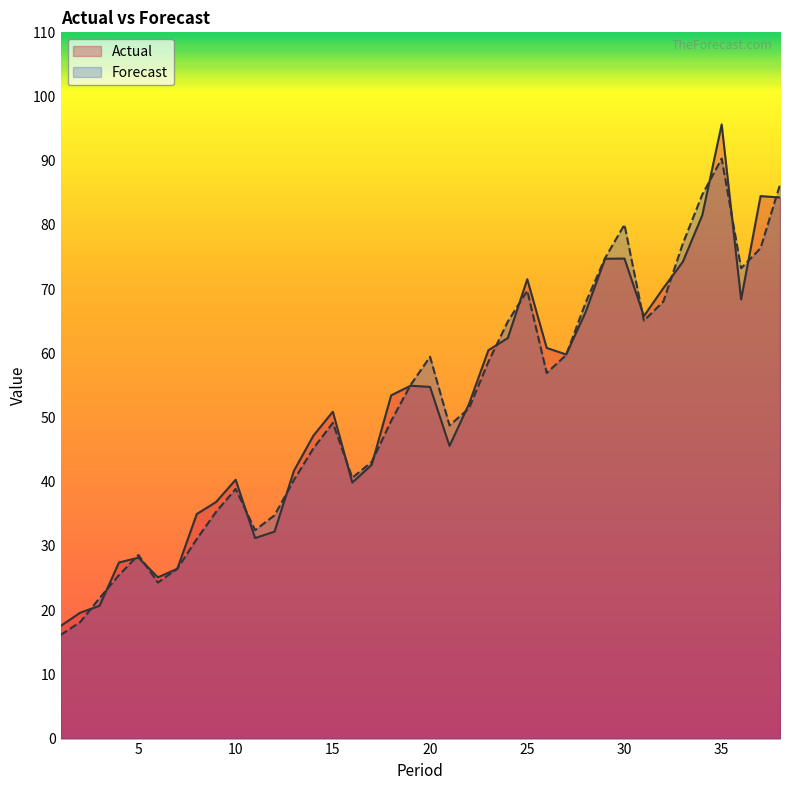

Where is the first local minimum for Forecast?

6